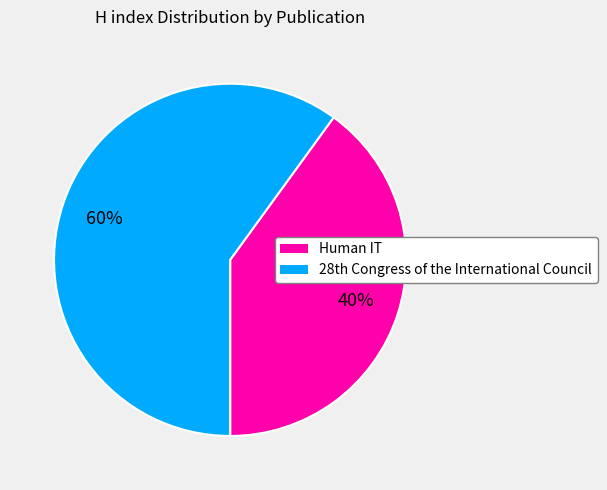

Which category has the smallest portion of the pie?

Human IT